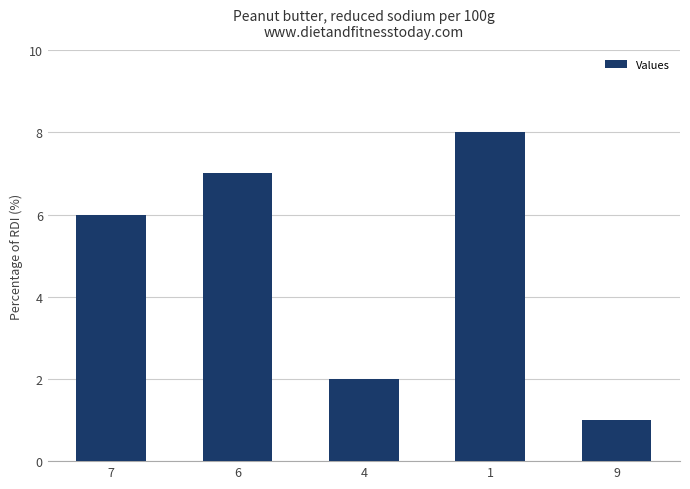

What is the change in value from 1 to 9?

-7